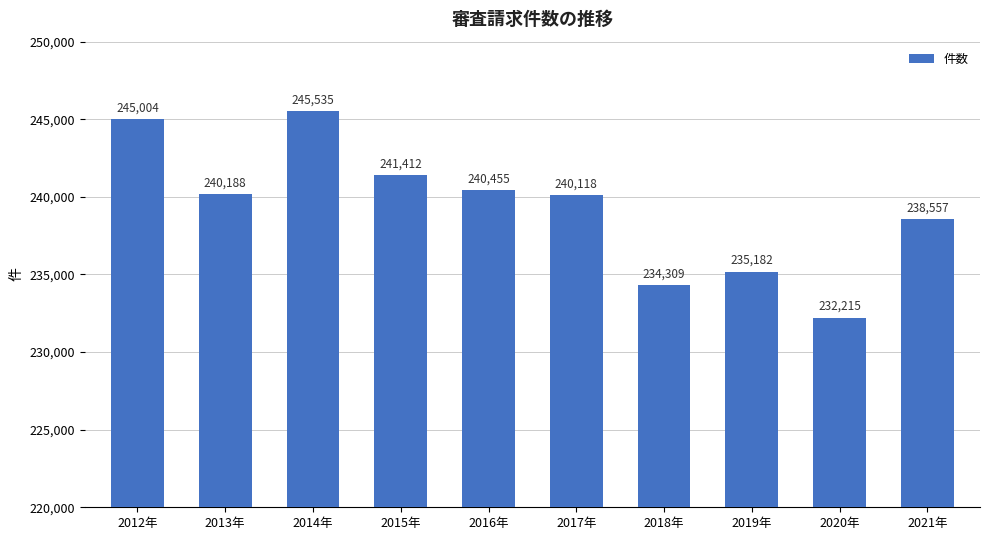

What is the smallest value displayed?

232215